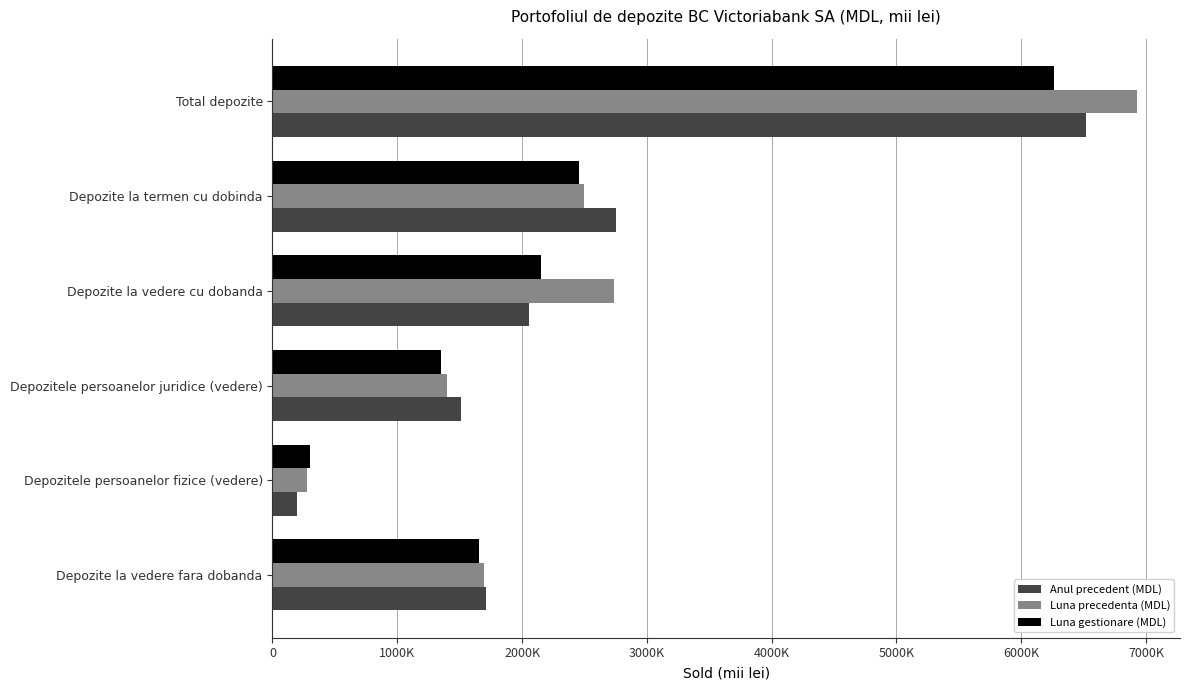

What is the sum of all Anul precedent (MDL) values?

14745399.4